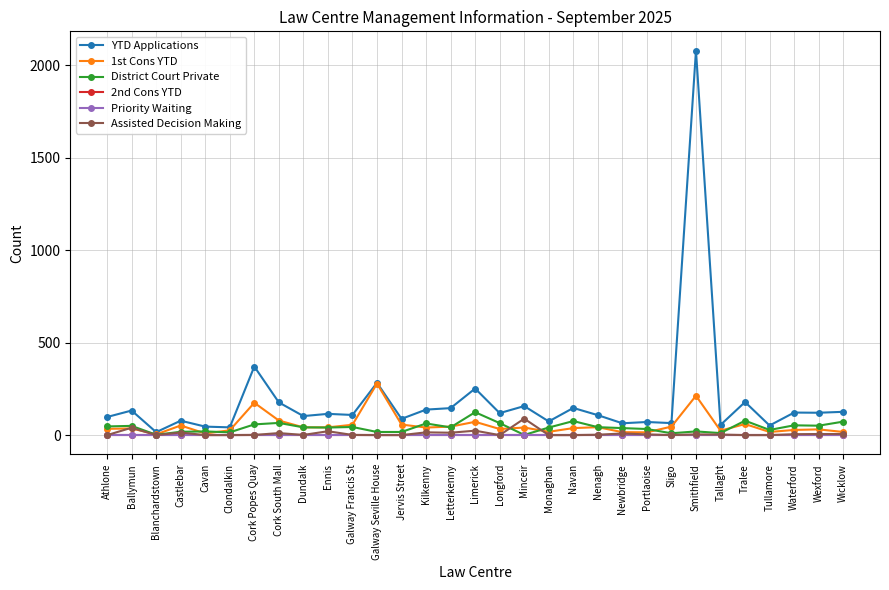

Reading right to left, what are all the values shown in this chart?

YTD Applications: 126	121	122	52	179	55	2080	65	71	64	108	147	74	157	119	252	146	138	88	283	109	115	103	177	371	42	46	78	16	133	98
1st Cons YTD: 17	31	28	17	60	24	213	46	15	16	43	38	18	41	33	72	46	41	57	279	56	42	42	79	175	26	9	52	4	36	34
District Court Private: 73	51	53	28	78	11	20	10	33	38	43	76	41	1	65	124	42	63	17	17	44	41	42	66	58	15	20	18	2	50	47
2nd Cons YTD: 0	0	0	0	0	0	0	0	0	0	0	0	0	0	0	0	0	0	0	0	0	0	0	0	0	0	0	0	0	0	0
Priority Waiting: 0	0	0	0	0	0	0	0	0	0	0	0	0	0	0	0	0	0	0	0	0	0	0	0	0	0	0	0	0	0	0
Assisted Decision Making: 6	6	5	0	0	3	4	0	4	9	2	0	0	89	0	24	13	15	0	0	1	21	1	11	1	0	0	14	0	40	0